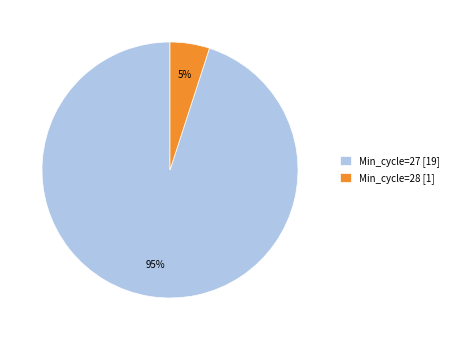

To the nearest percent, what is the difference between the Min_cycle=28 [1] and Min_cycle=27 [19] slice percentages?

90%